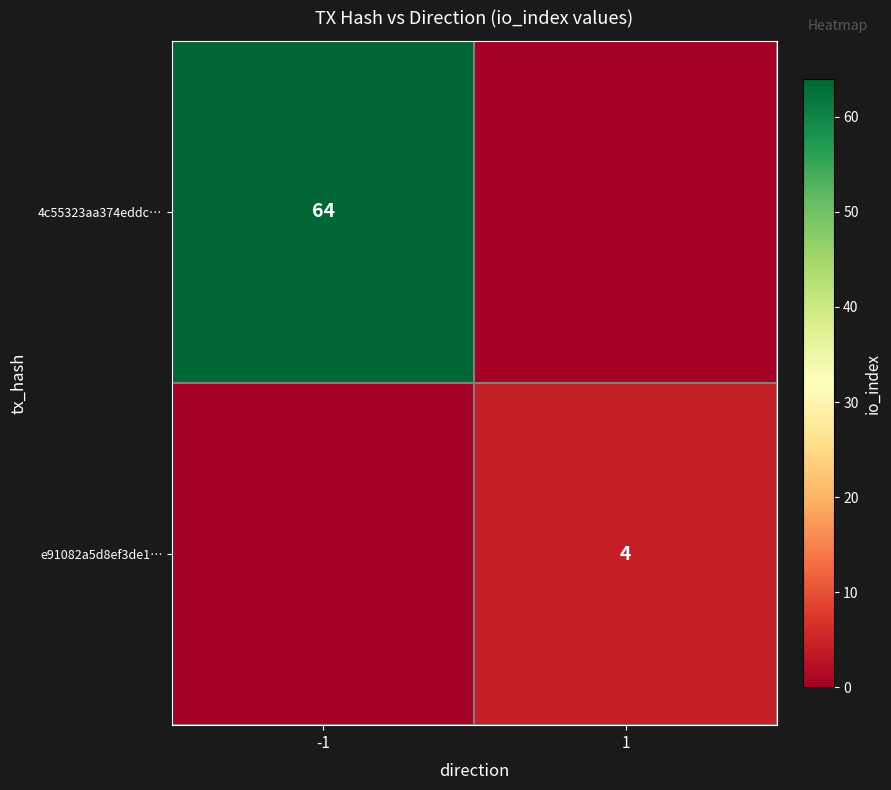

At how many categories does at least one series exceed 1?

2